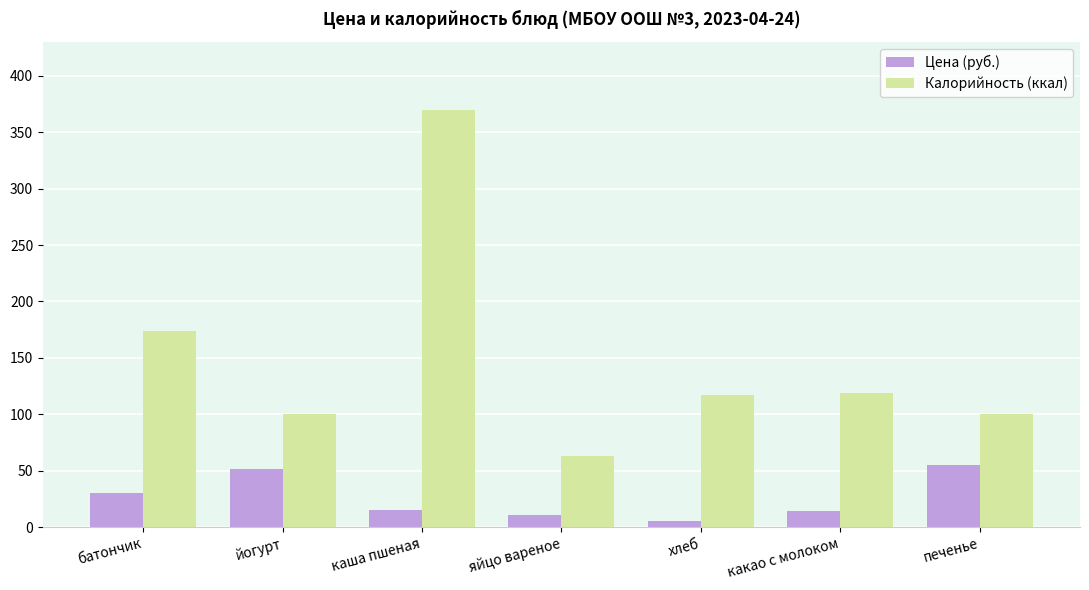

Is it true that Цена (руб.) equals 15.0 at каша пшеная?

True